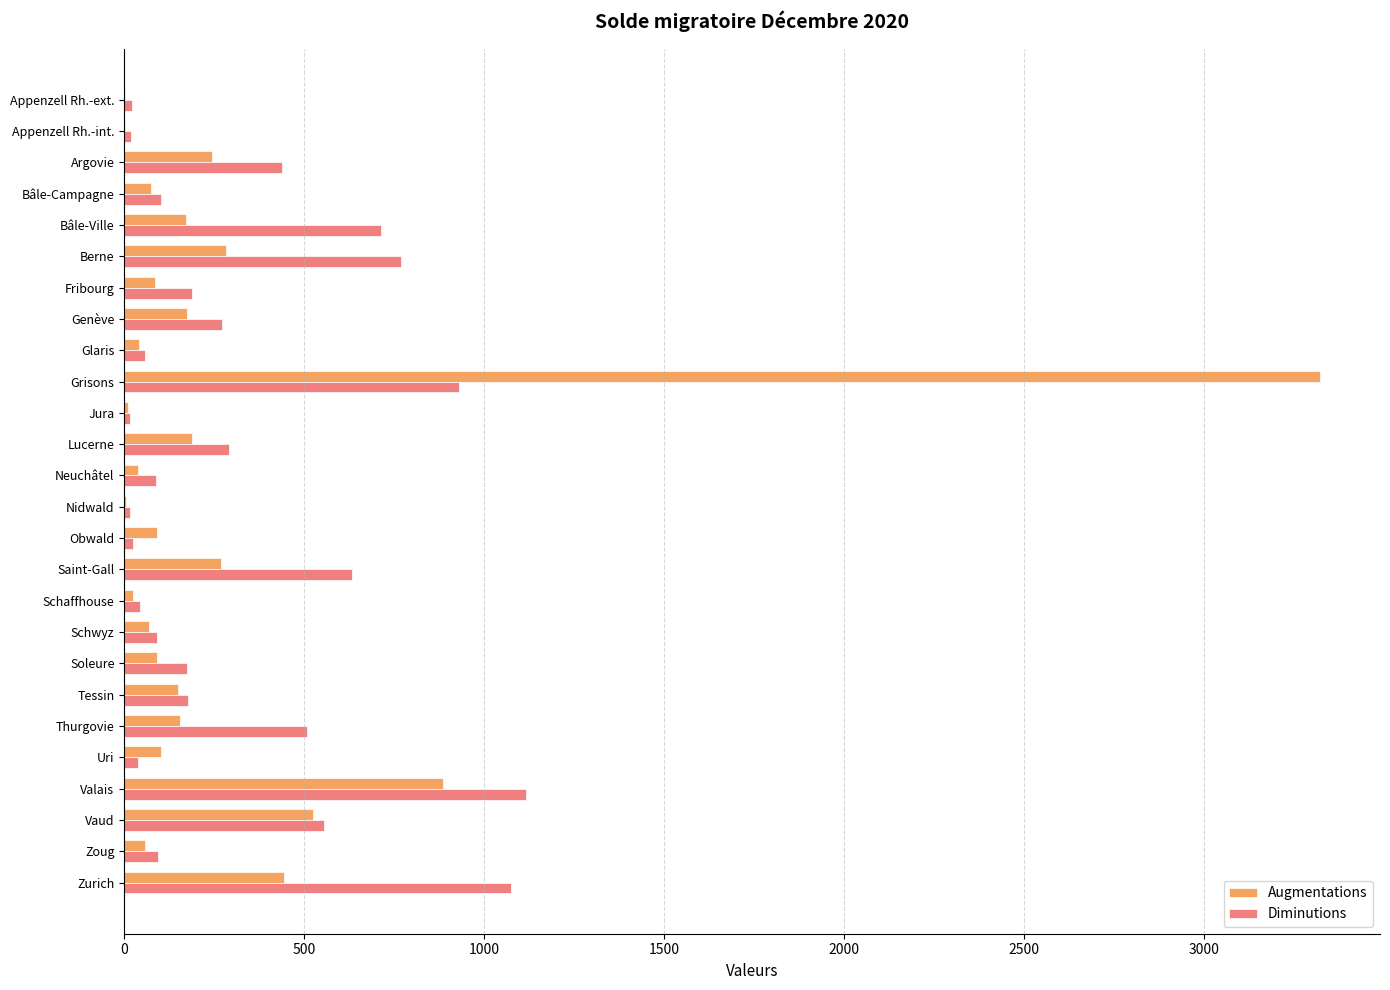

At which category is the sum across all series the highest?

Grisons